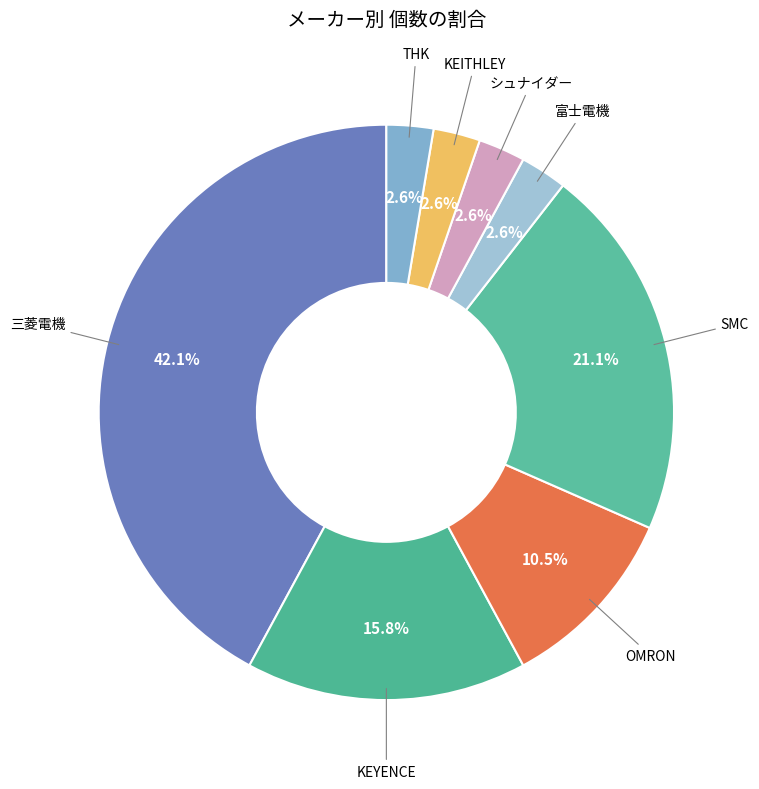

Which category has the biggest portion of the pie?

三菱電機